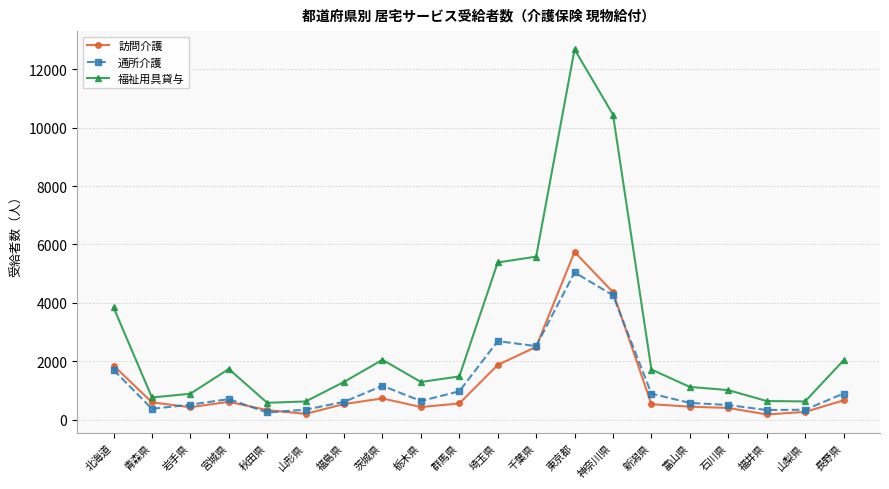

What is the difference between the second highest and second lowest values in the 通所介護 series?

3933